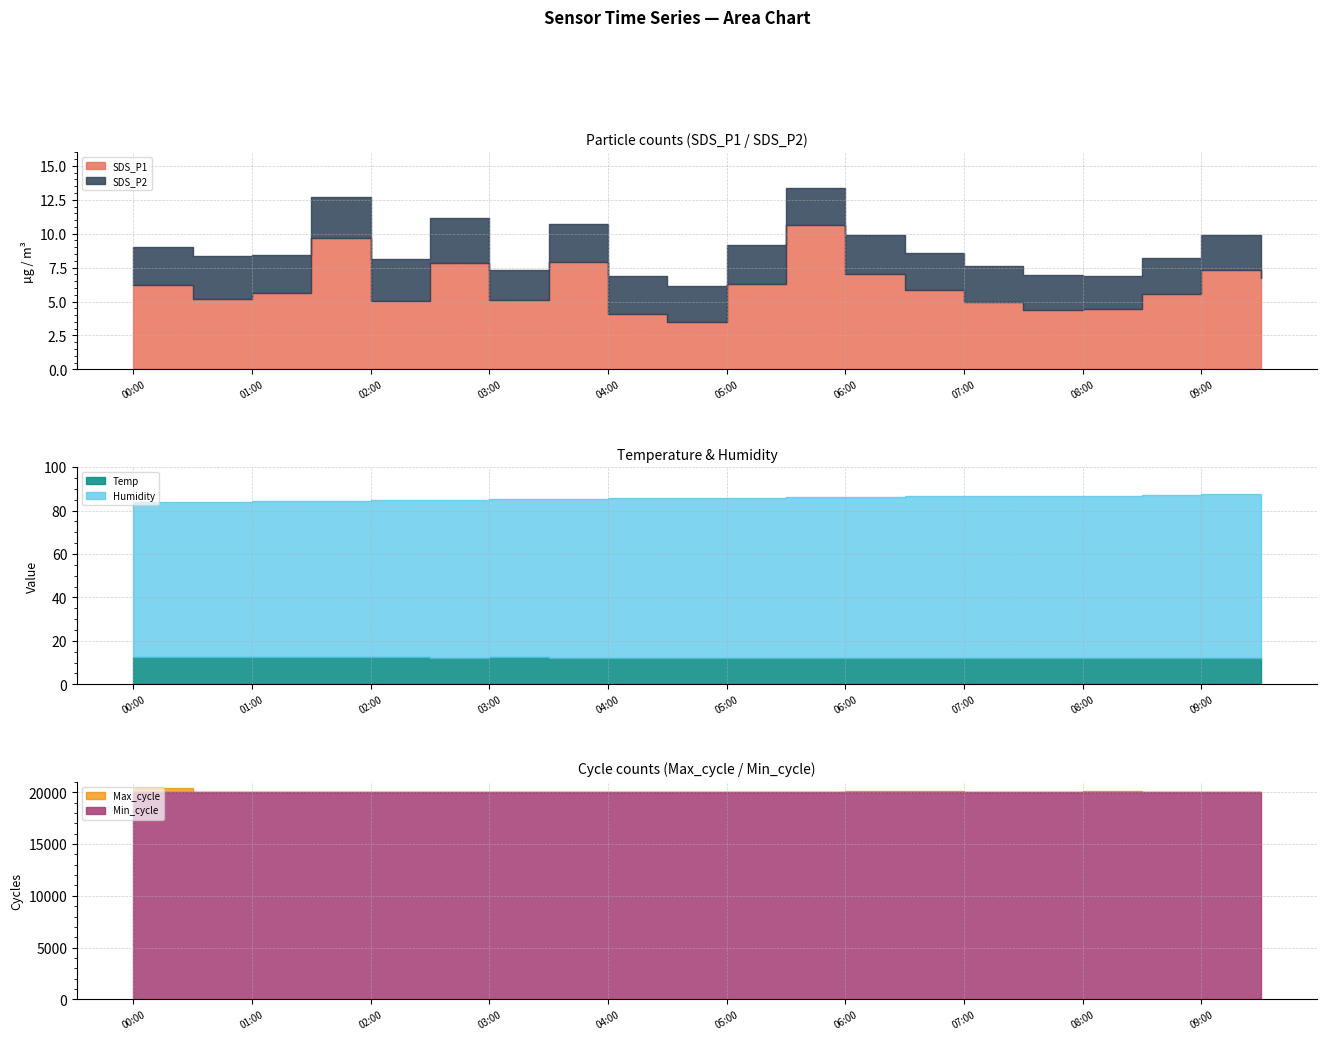

Reading left to right, list all the values displayed in this chart.

SDS_P1: 00:00=6.2	00:30=5.2	01:00=5.6	01:30=9.7	02:00=5.1	02:30=7.8	03:00=5.2	03:30=7.9	04:00=4.1	04:30=3.5	05:00=6.3	05:30=10.7	06:00=7.0	06:30=5.8	07:00=5.0	07:30=4.3	08:00=4.4	08:30=5.5	09:00=7.3	09:30=6.7
SDS_P2: 00:00=2.8	00:30=3.1	01:00=2.8	01:30=3.0	02:00=3.0	02:30=3.3	03:00=2.1	03:30=2.8	04:00=2.8	04:30=2.6	05:00=2.9	05:30=2.8	06:00=2.8	06:30=2.8	07:00=2.6	07:30=2.6	08:00=2.4	08:30=2.7	09:00=2.6	09:30=2.6
Temp: 00:00=12.5	00:30=12.4	01:00=12.4	01:30=12.4	02:00=12.4	02:30=12.3	03:00=12.4	03:30=12.3	04:00=12.3	04:30=12.3	05:00=12.2	05:30=12.2	06:00=12.1	06:30=12.2	07:00=12.1	07:30=12.1	08:00=12.0	08:30=11.9	09:00=11.9	09:30=11.8
Humidity: 00:00=71.6	00:30=71.7	01:00=71.8	01:30=72.1	02:00=72.4	02:30=72.6	03:00=73.1	03:30=73.0	04:00=73.3	04:30=73.6	05:00=73.8	05:30=74.0	06:00=74.1	06:30=74.4	07:00=74.4	07:30=74.7	08:00=74.9	08:30=75.4	09:00=75.6	09:30=75.8
Min_cycle: 00:00=28.0	00:30=28.0	01:00=28.0	01:30=28.0	02:00=28.0	02:30=28.0	03:00=28.0	03:30=28.0	04:00=28.0	04:30=28.0	05:00=28.0	05:30=28.0	06:00=28.0	06:30=28.0	07:00=28.0	07:30=28.0	08:00=28.0	08:30=28.0	09:00=28.0	09:30=28.0
Max_cycle: 00:00=20433.0	00:30=20026.0	01:00=20032.0	01:30=20042.0	02:00=20018.0	02:30=20069.0	03:00=20022.0	03:30=20038.0	04:00=20028.0	04:30=20028.0	05:00=20029.0	05:30=20036.0	06:00=20100.0	06:30=20104.0	07:00=20021.0	07:30=20040.0	08:00=20113.0	08:30=20040.0	09:00=20018.0	09:30=20022.0